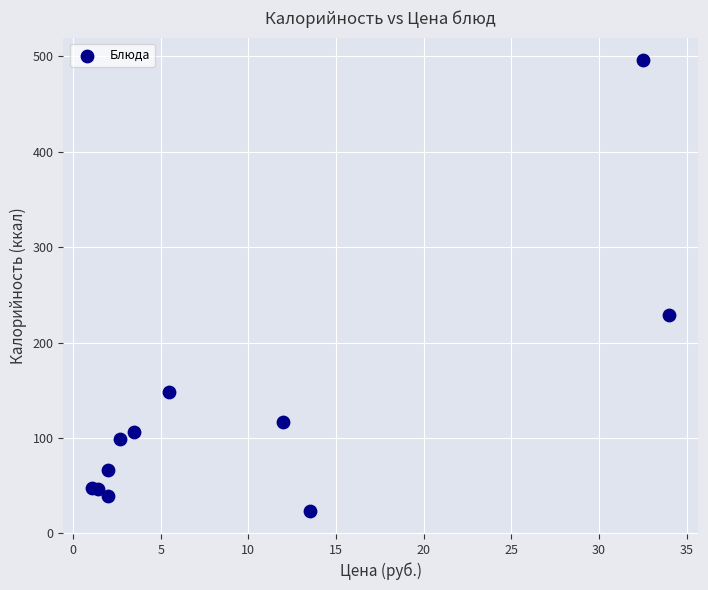

What Y value in the scatter plot is closest to 259?

228.8